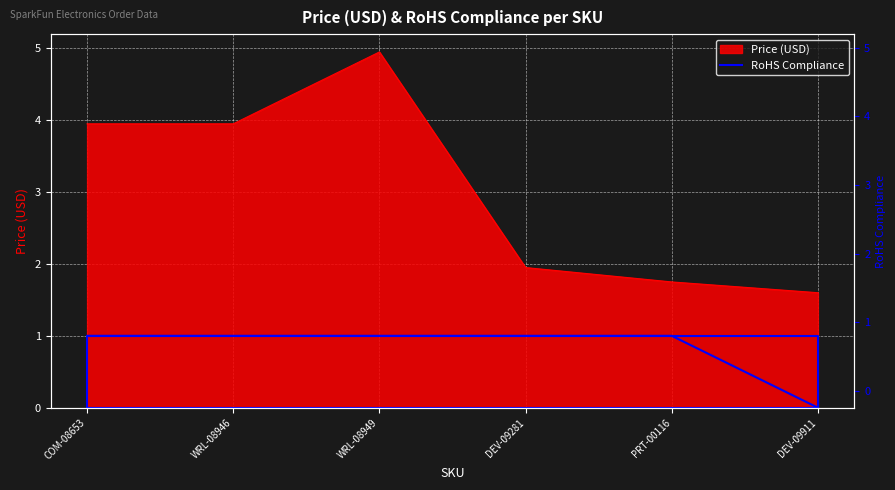

What is the label of the 5th point from the left?

PRT-00116